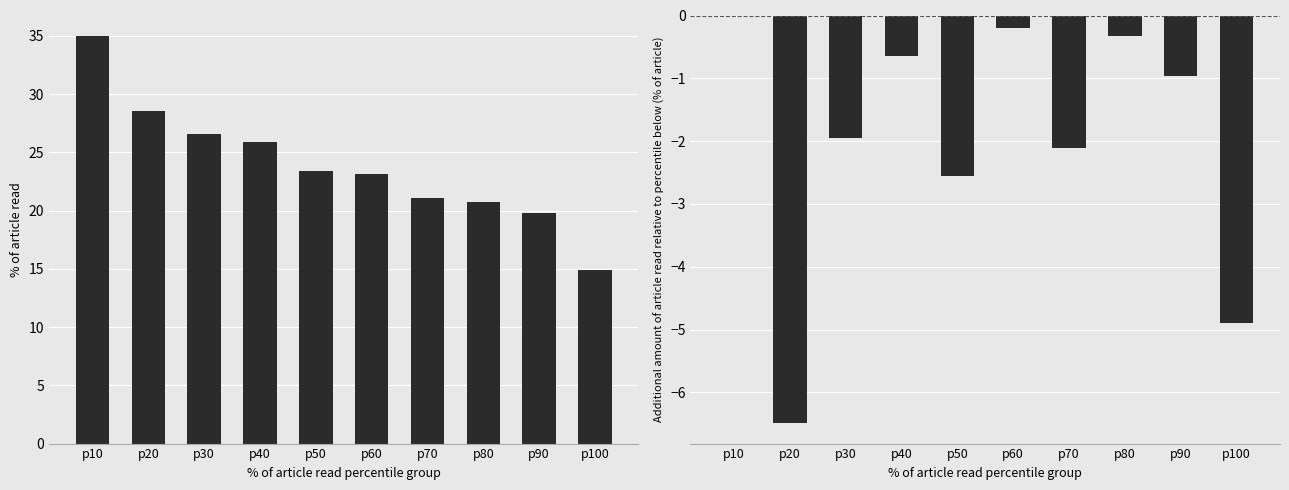

At how many categories does at least one series exceed 23?

6